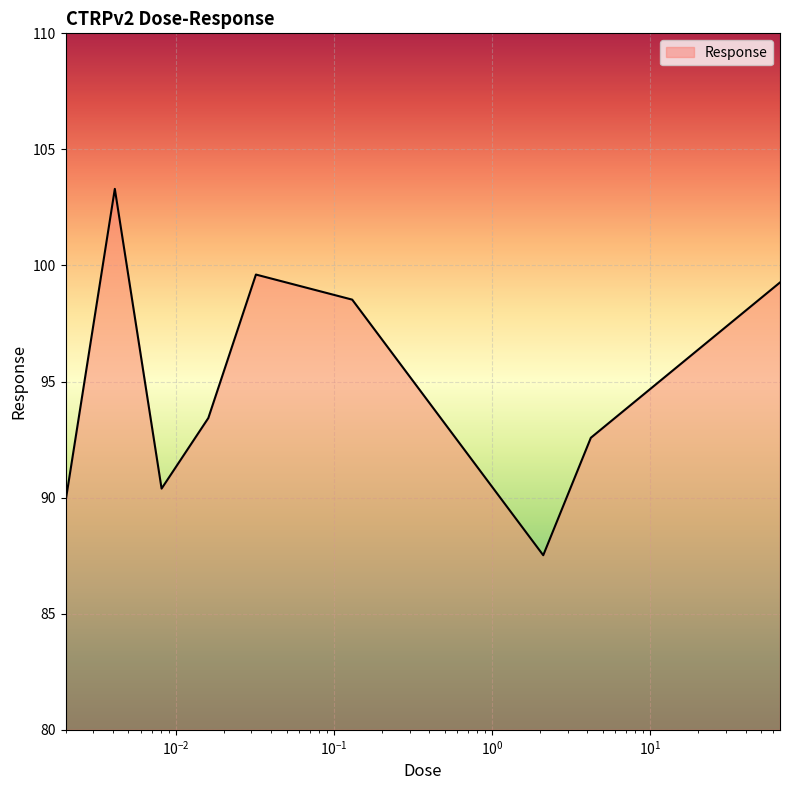

How many distinct data groups are displayed?

1